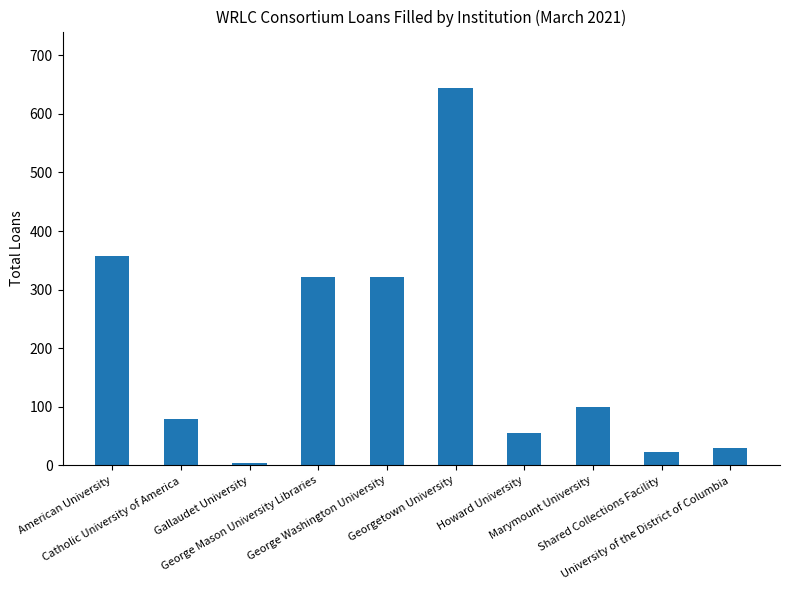

How many values are below 100?

5